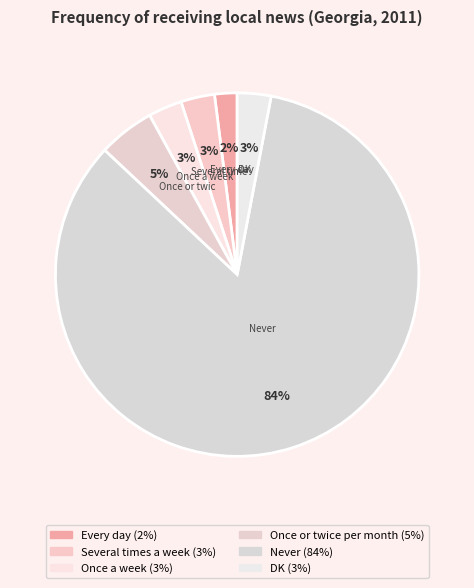

Is there a majority slice in this chart?

Yes